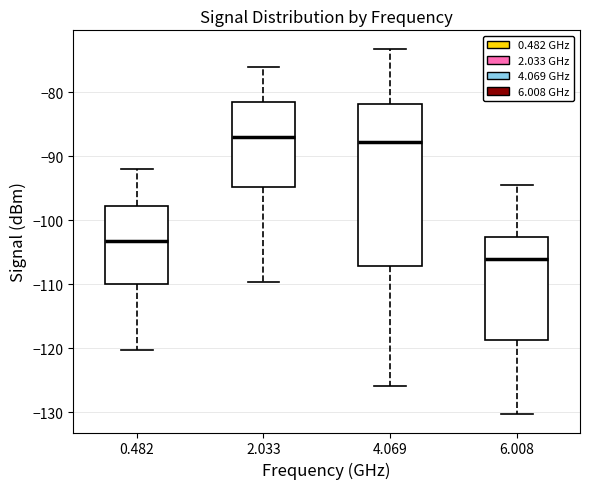

Where does the upper whisker of the box at x = 6.008 end on the y-axis? The values are not printed on the chart, so give them approximately, as read against the axis.

-94